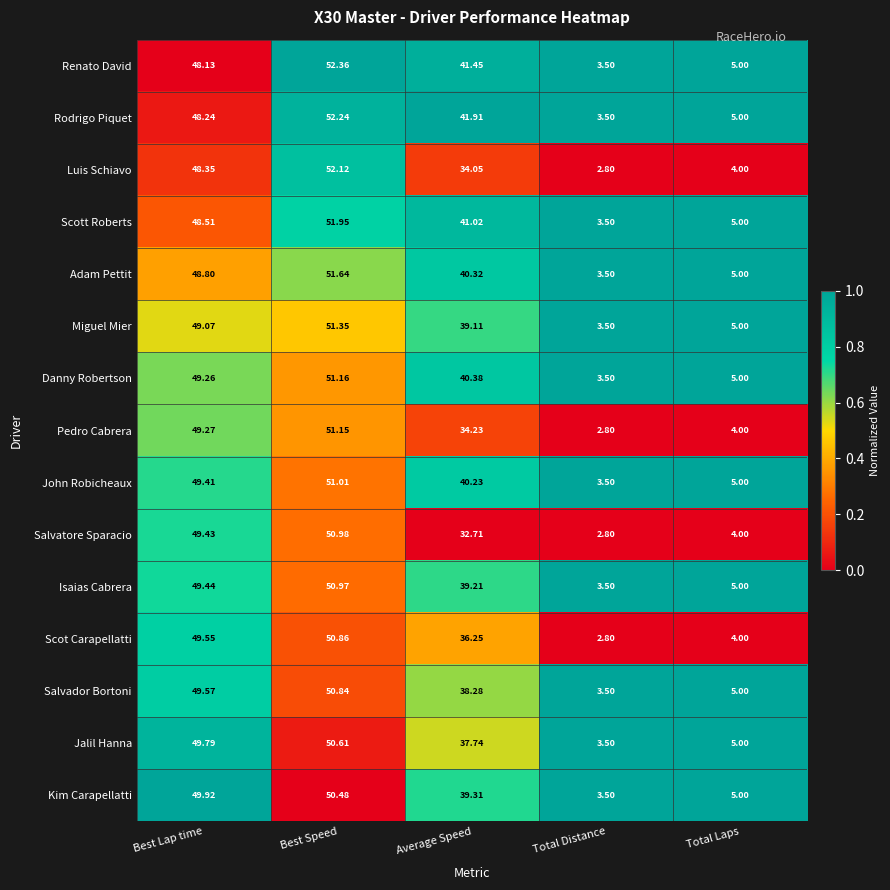

Which series has the widest spread of values?

Luis Schiavo